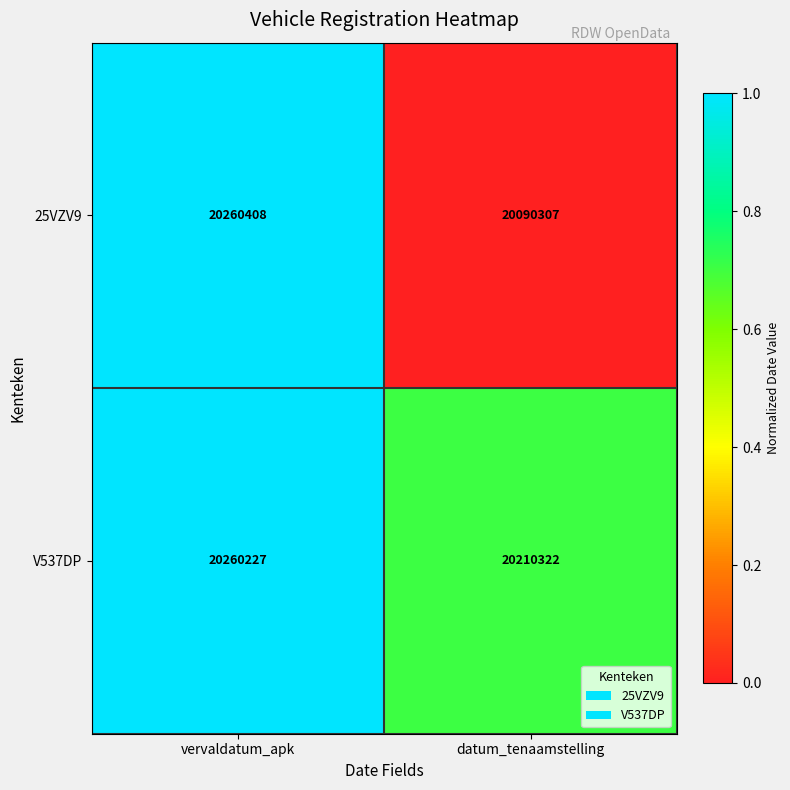

Rank the series at vervaldatum_apk from lowest to highest value.

V537DP, 25VZV9